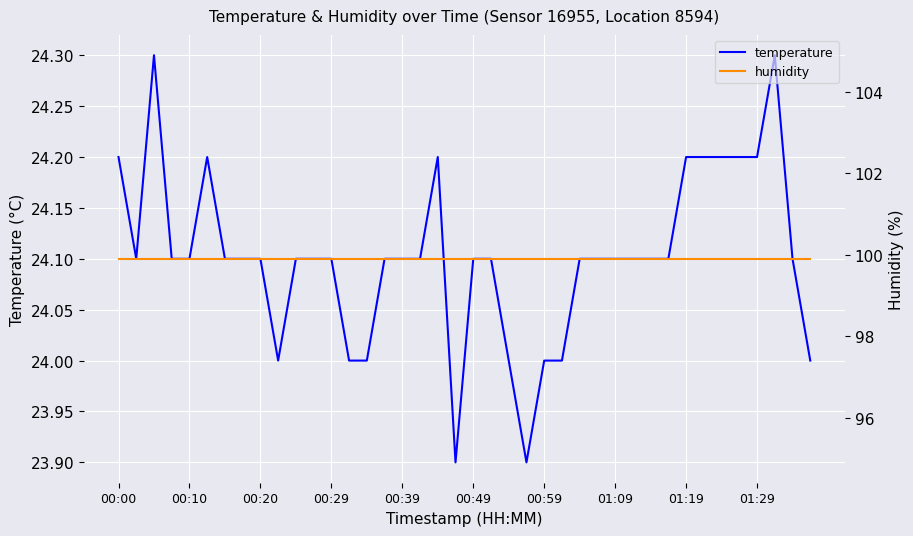

What is the minimum value for humidity?

99.9